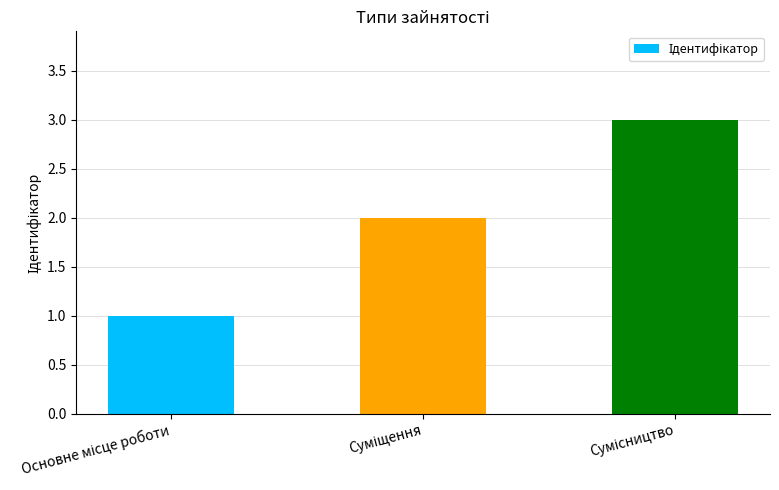

What is the greatest value displayed?

3